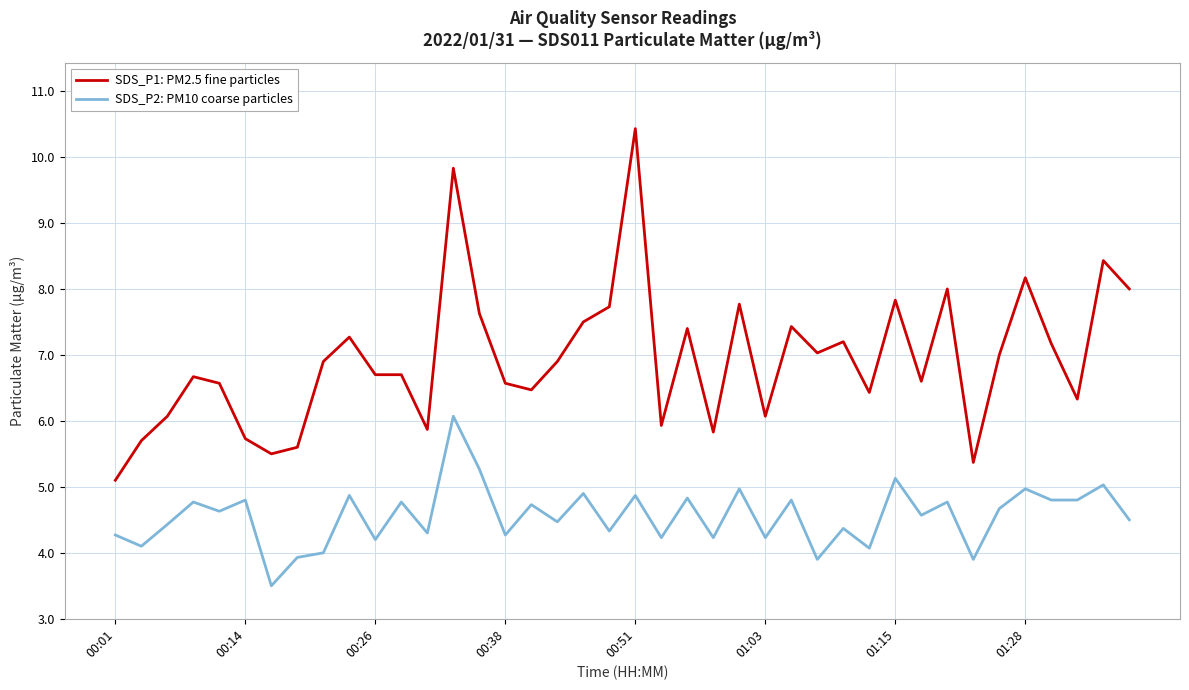

Which series has the widest spread of values?

SDS_P1: PM2.5 fine particles